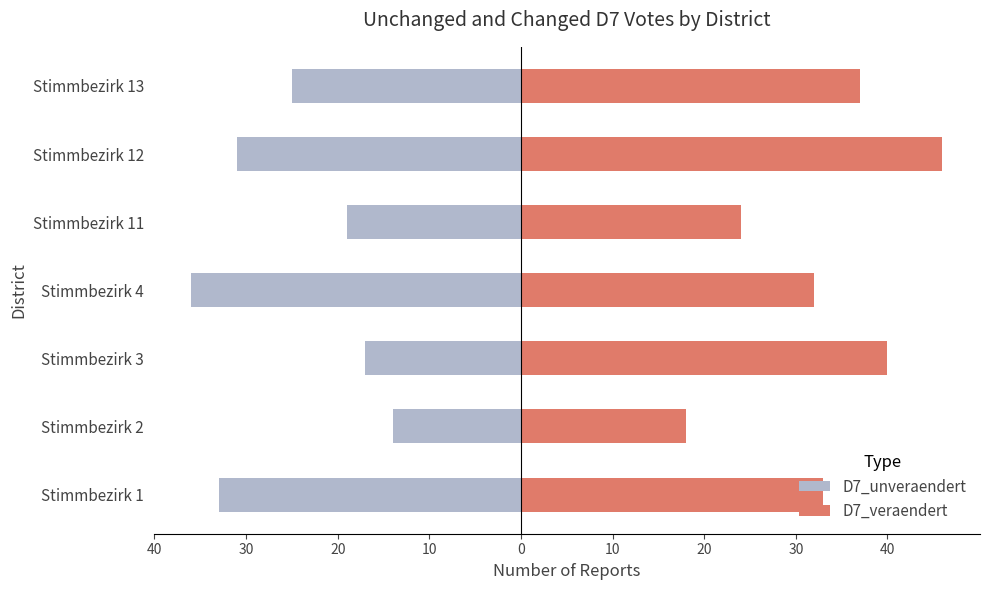

Which series has the largest total across all categories?

D7_veraendert